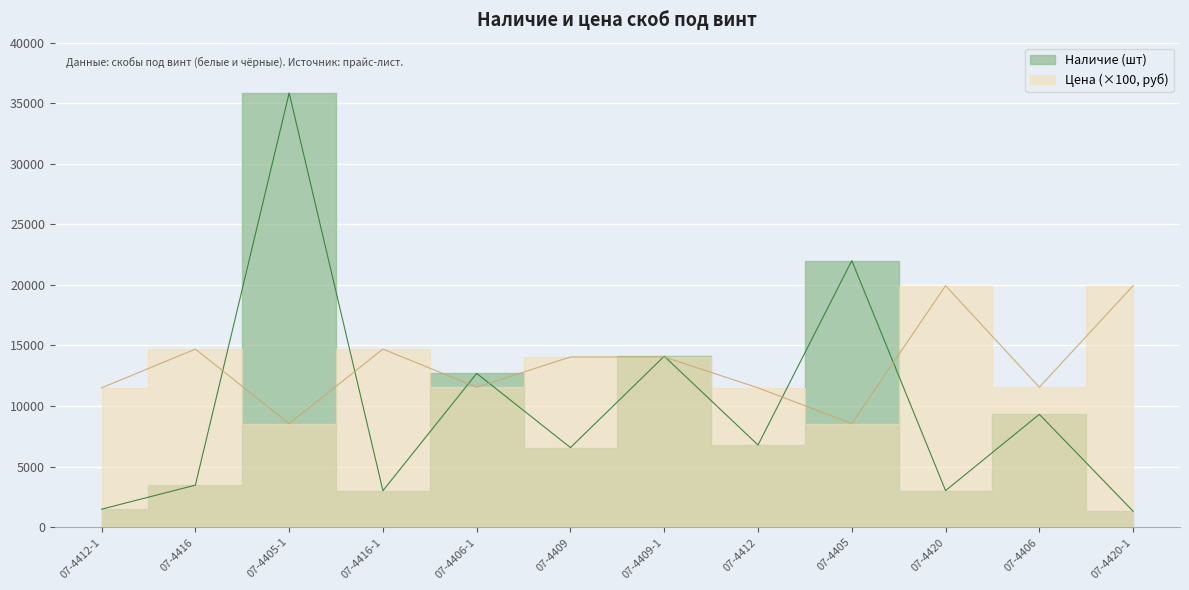

True or false: Наличие and Цена intersect in this chart.

True